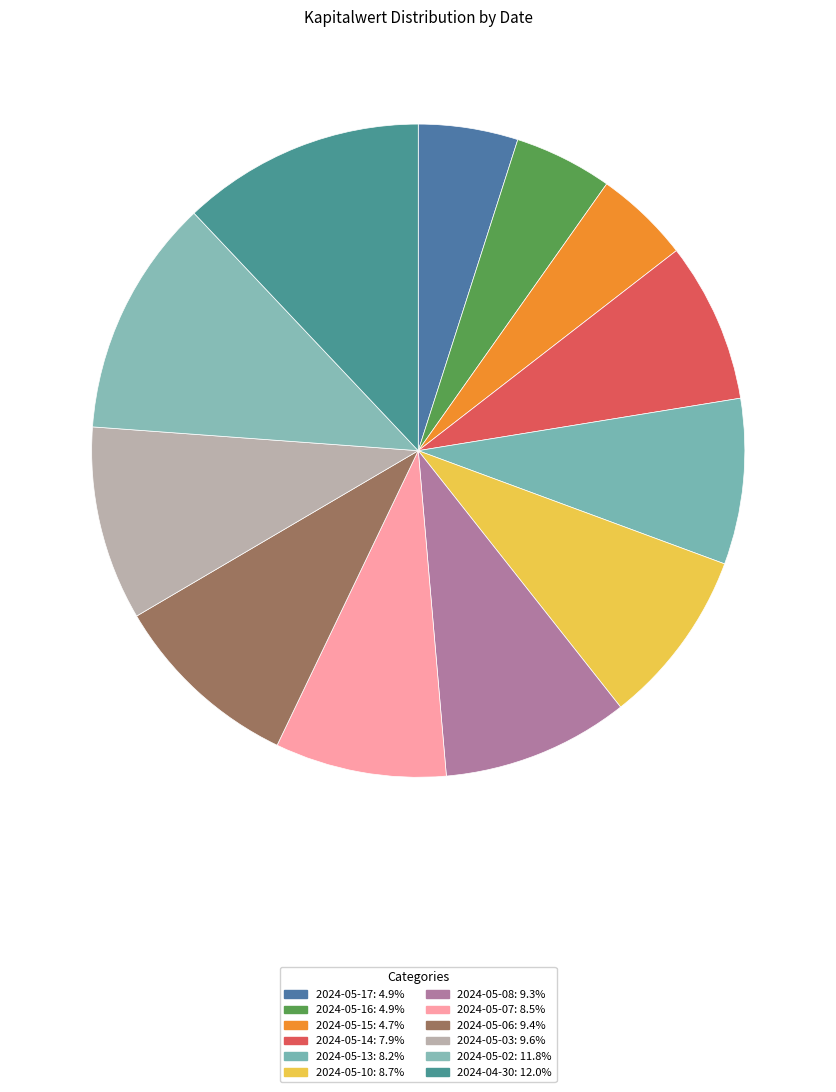

Between 2024-05-17 and 2024-05-10, which is larger?

2024-05-10